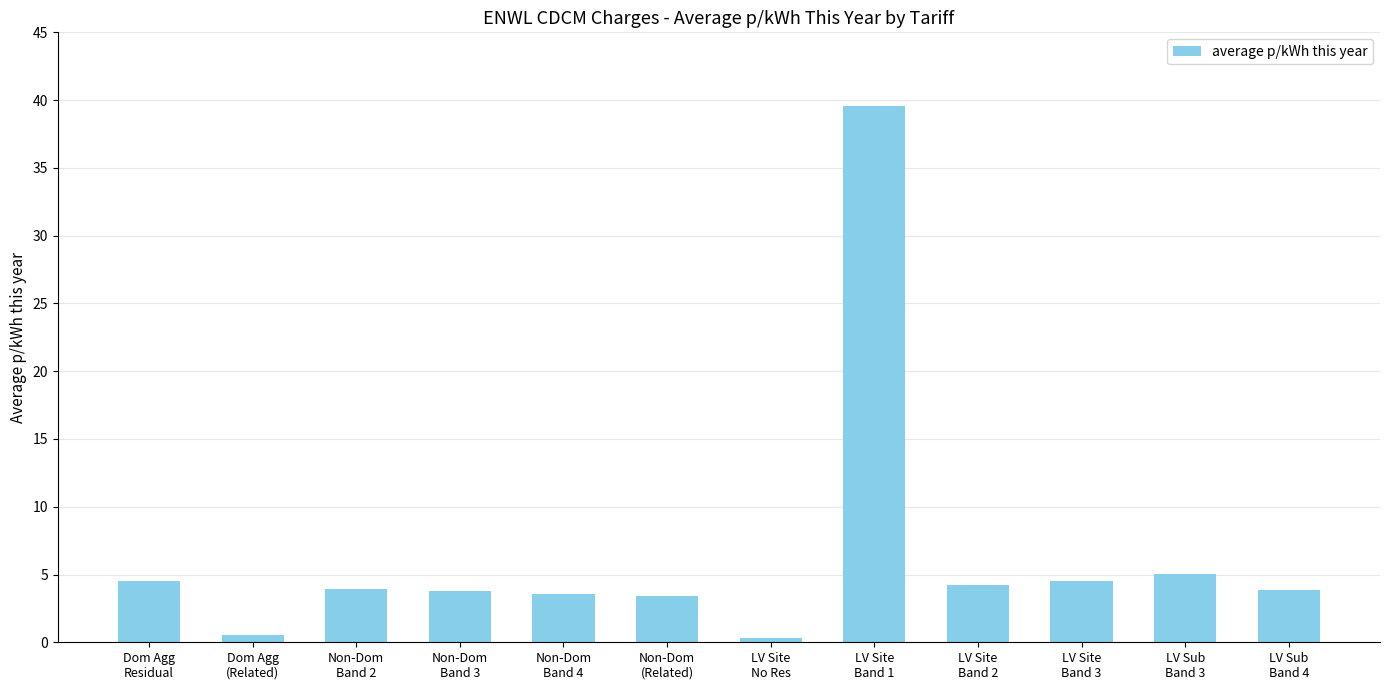

Does the chart contain any negative values?

No